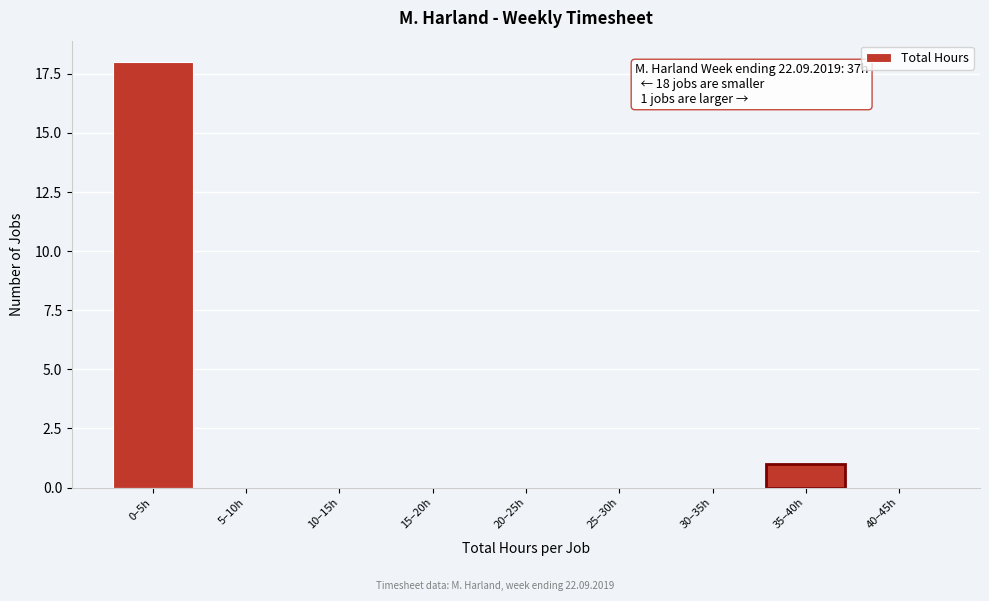

Reading right to left, transcribe all the data shown in this chart.

40–45h=0	35–40h=1	30–35h=0	25–30h=0	20–25h=0	15–20h=0	10–15h=0	5–10h=0	0–5h=18